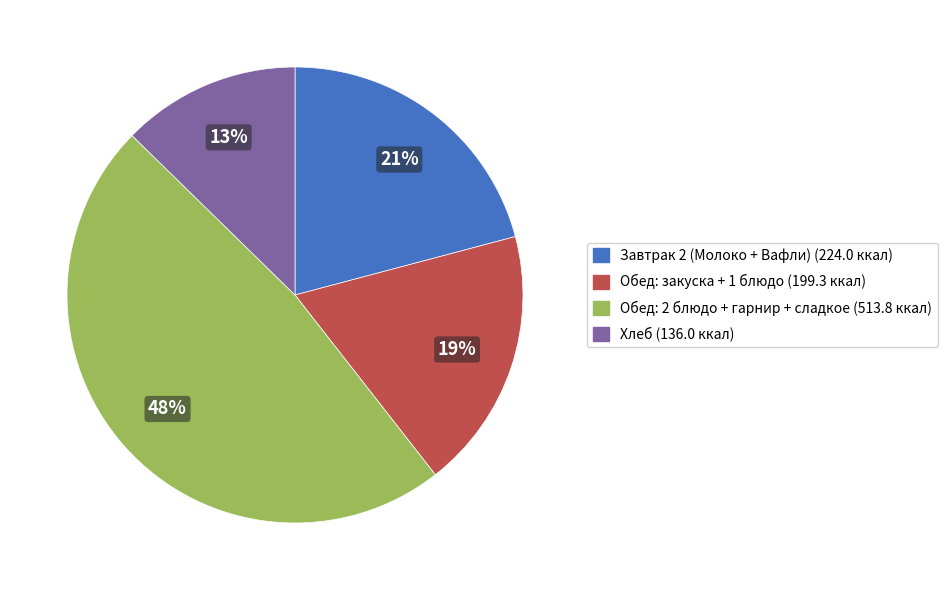

Count the number of slices in the pie.

4